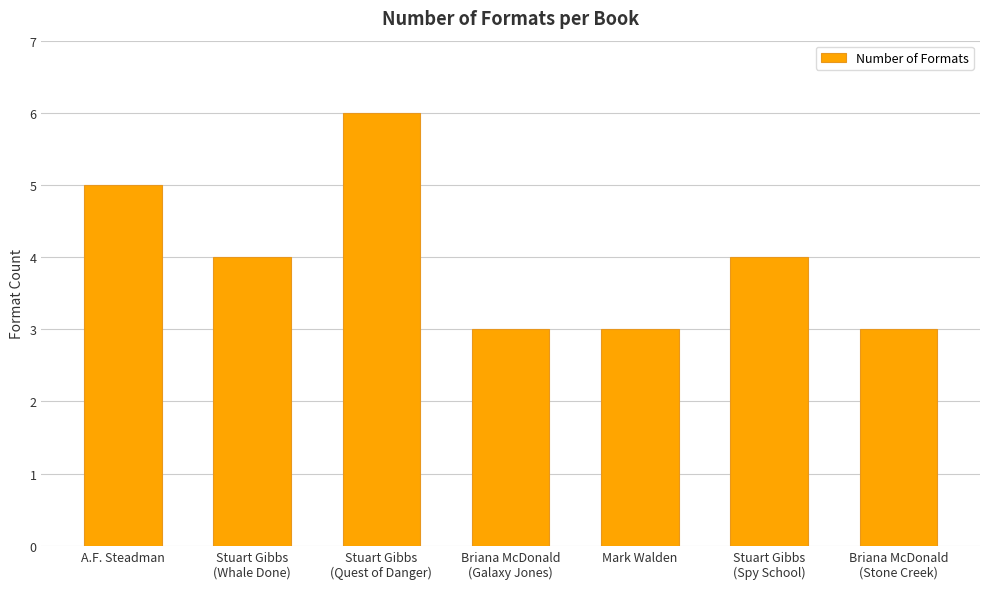

What is the sum of all values?

28